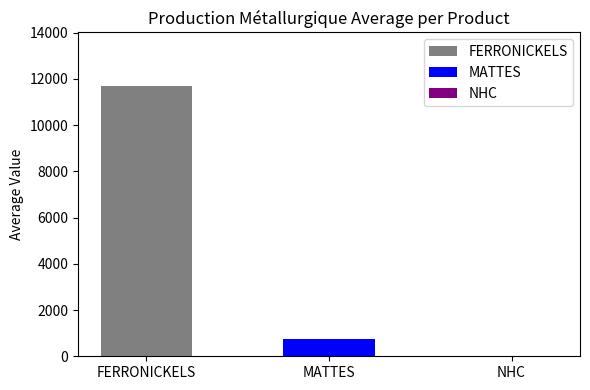

Rank the series by their average value, from lowest to highest.

MATTES, FERRONICKELS